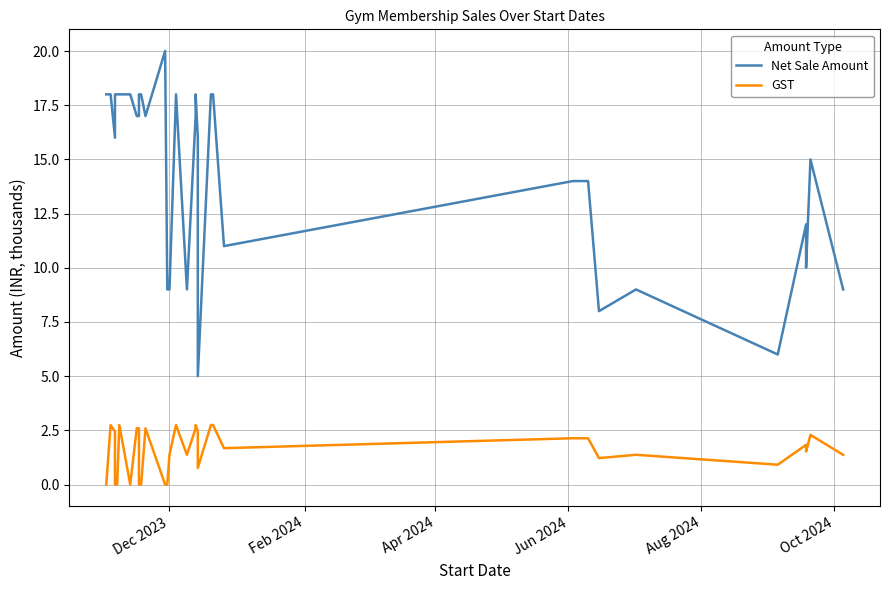

Which series has the largest range (max minus min)?

Net Sale Amount